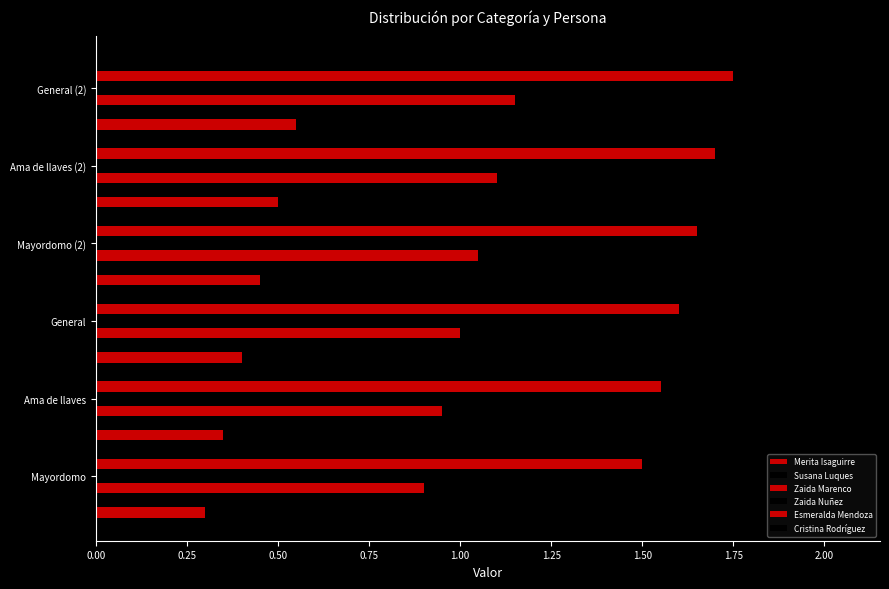

How many categories are shown in the chart?

6